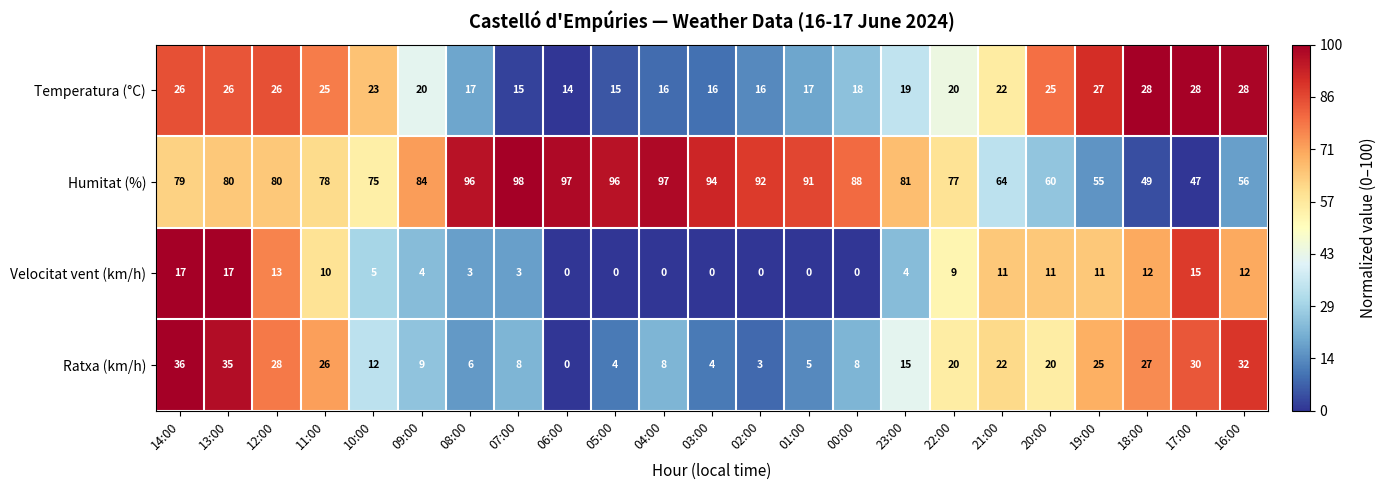

What value does the Humitat (%) series have at 05:00?

96